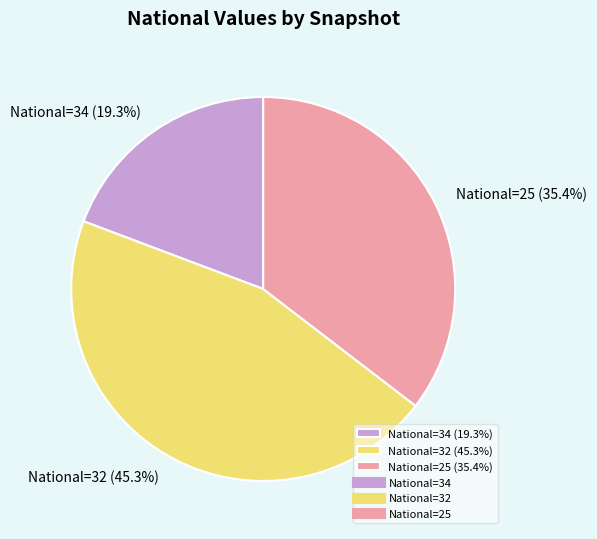

Combined, do National=32 (45.3%) and National=34 (19.3%) account for over 50%?

Yes